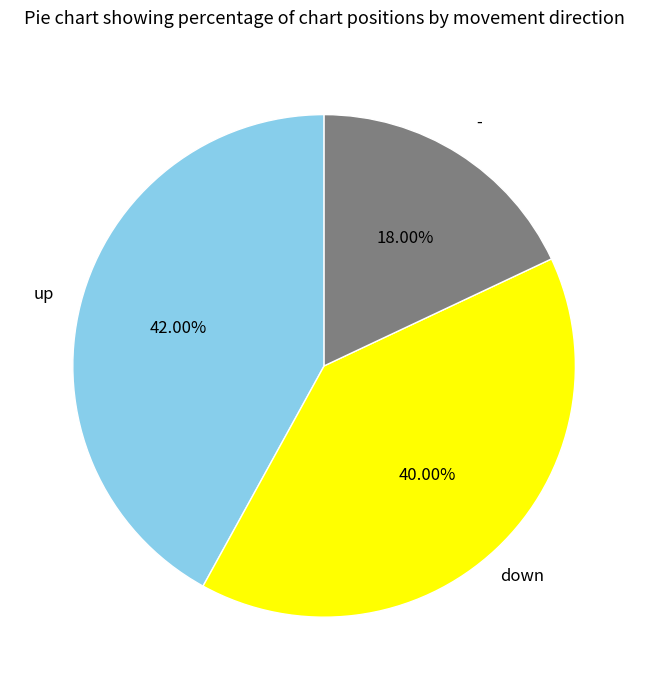

Which slice is the smallest?

-